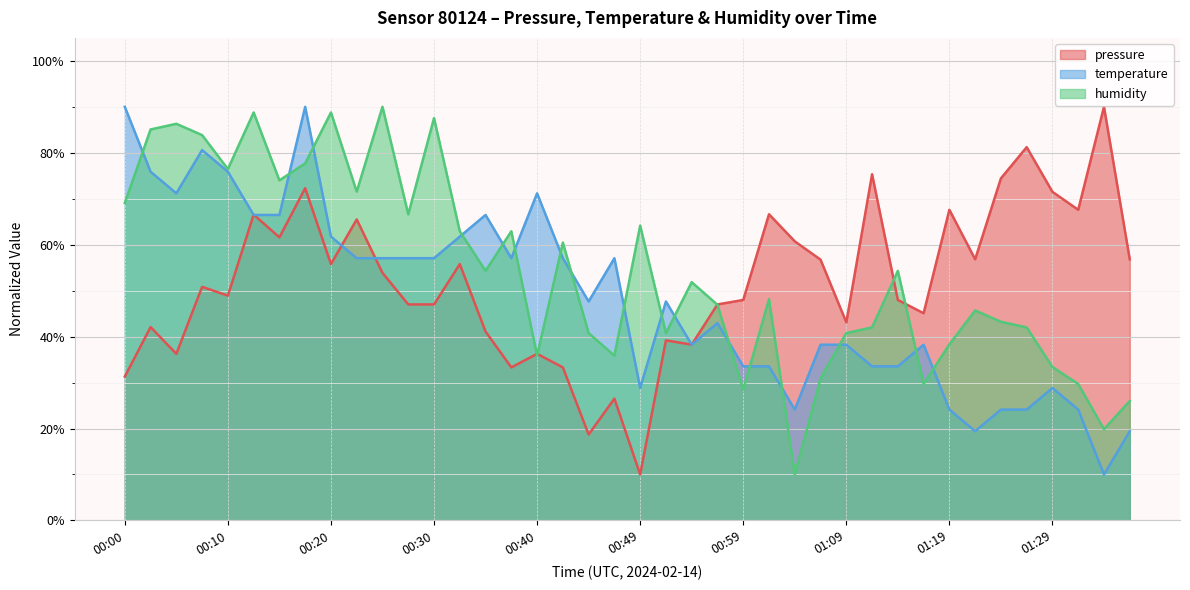

At which label is pressure closest to 50?

00:08